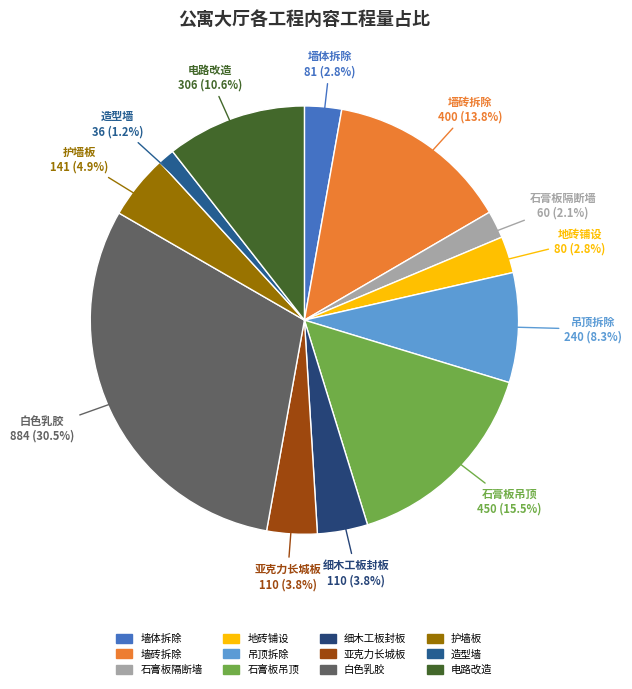

What percentage is the 护墙板 slice, to the nearest percent?

5%